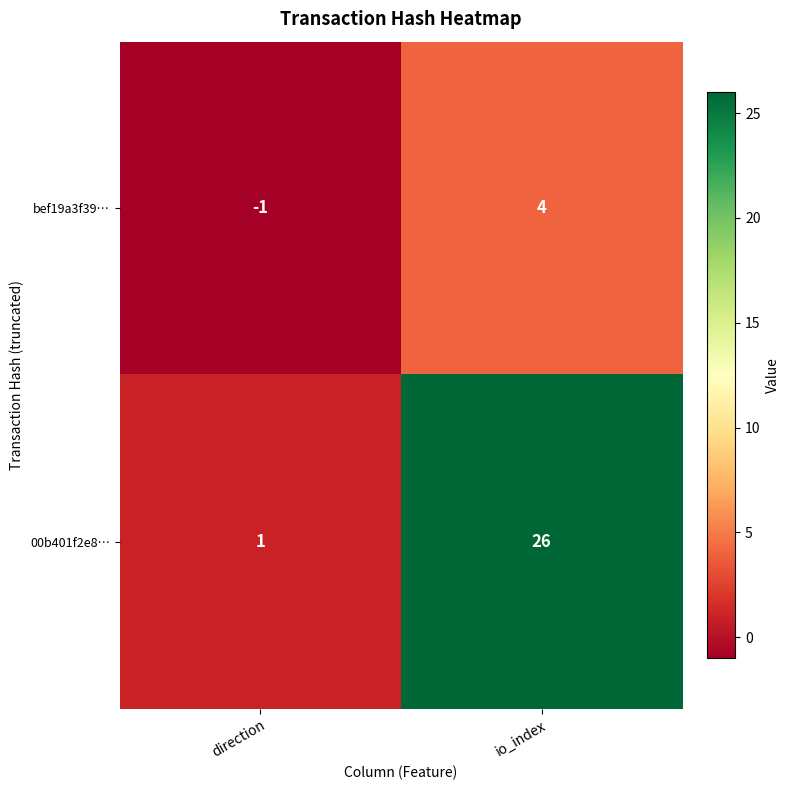

The value of bef19a3f39… at direction is 0. True or false?

False